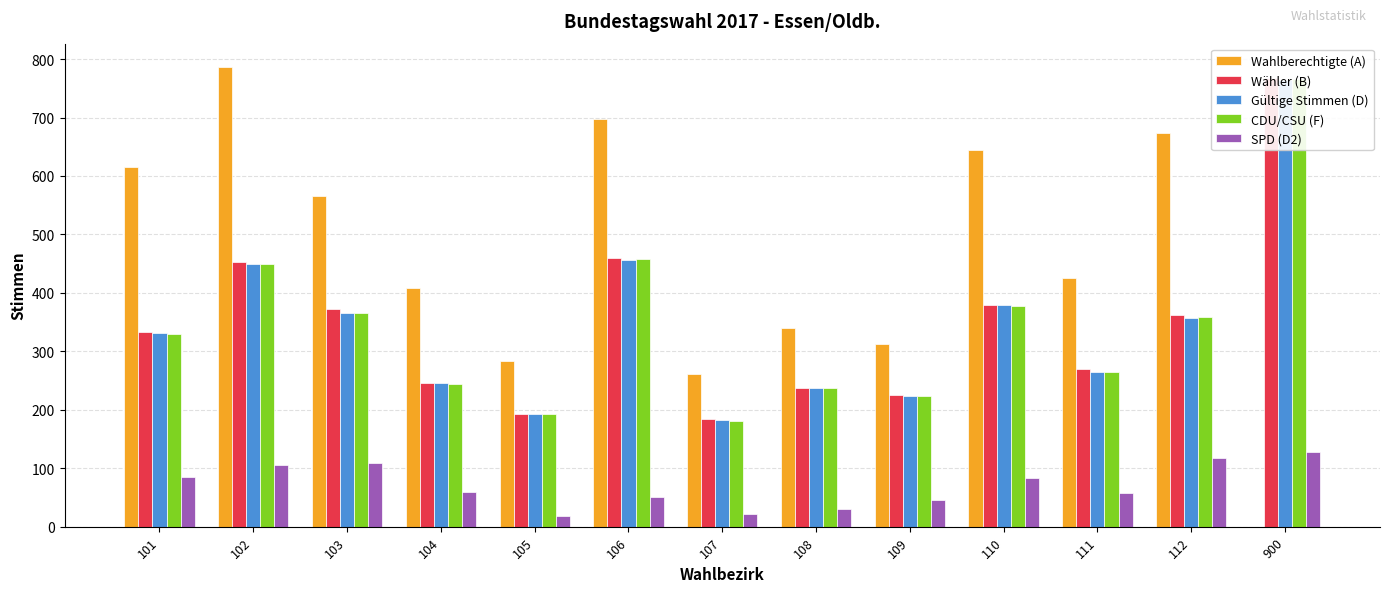

What is the total value across all series at 106?

2122